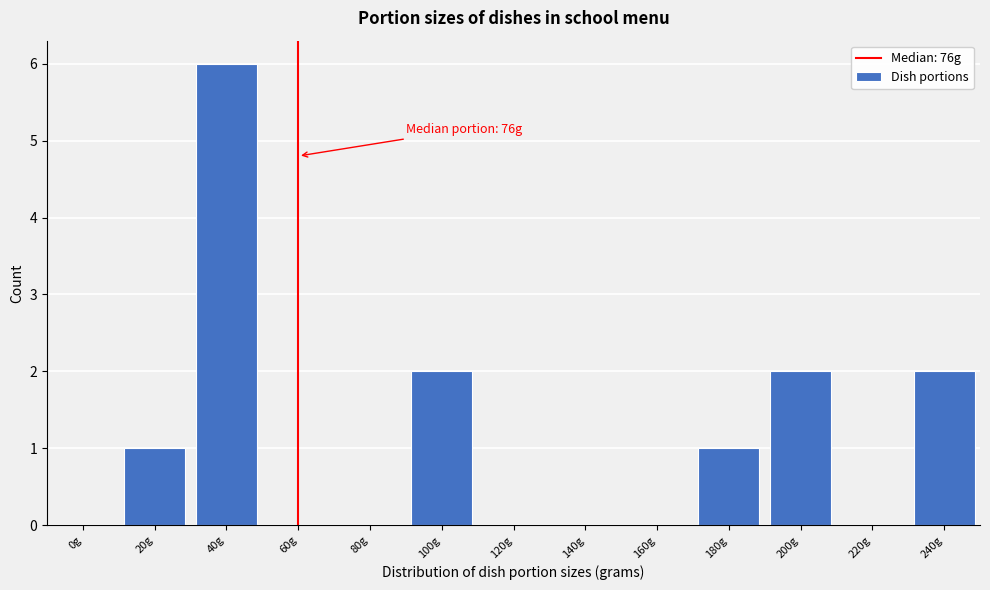

Reading left to right, list all the values displayed in this chart.

0g=0	20g=1	40g=6	60g=0	80g=0	100g=2	120g=0	140g=0	160g=0	180g=1	200g=2	220g=0	240g=2